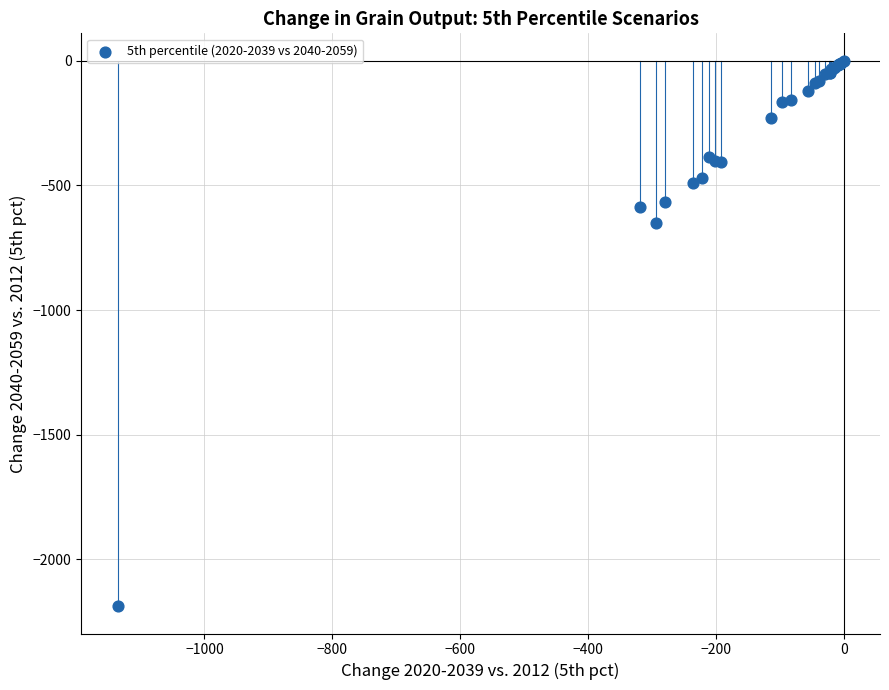

What Y value in the scatter plot is closest to -1094?

-651.3